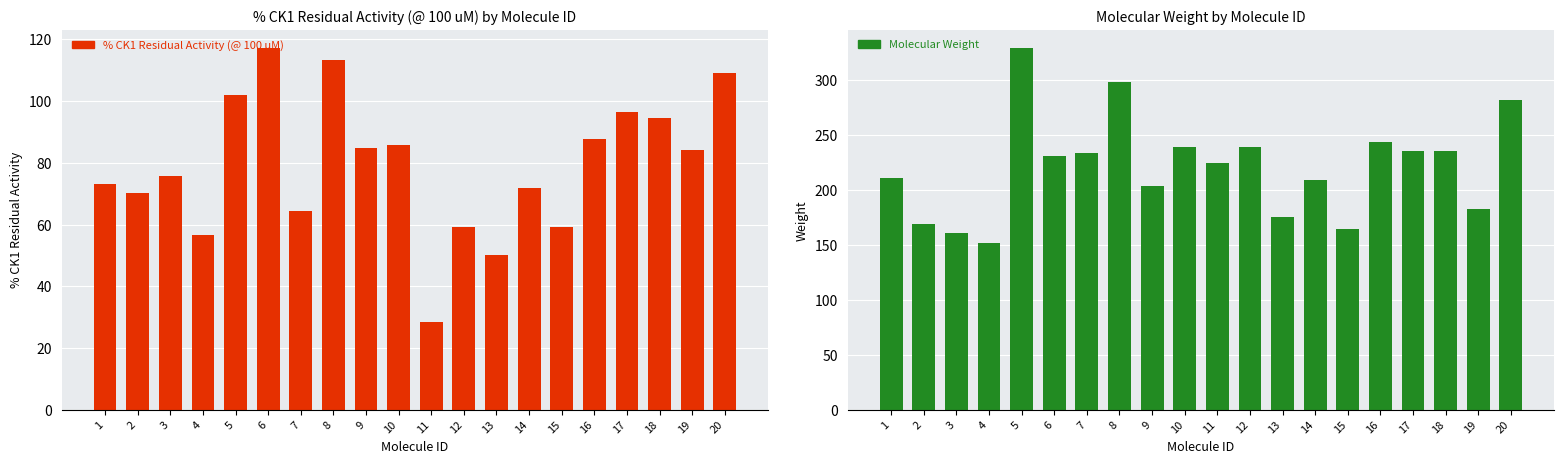

At 16, list the series in order from largest to smallest.

Molecular Weight, % CK1 Residual Activity (@ 100 uM)